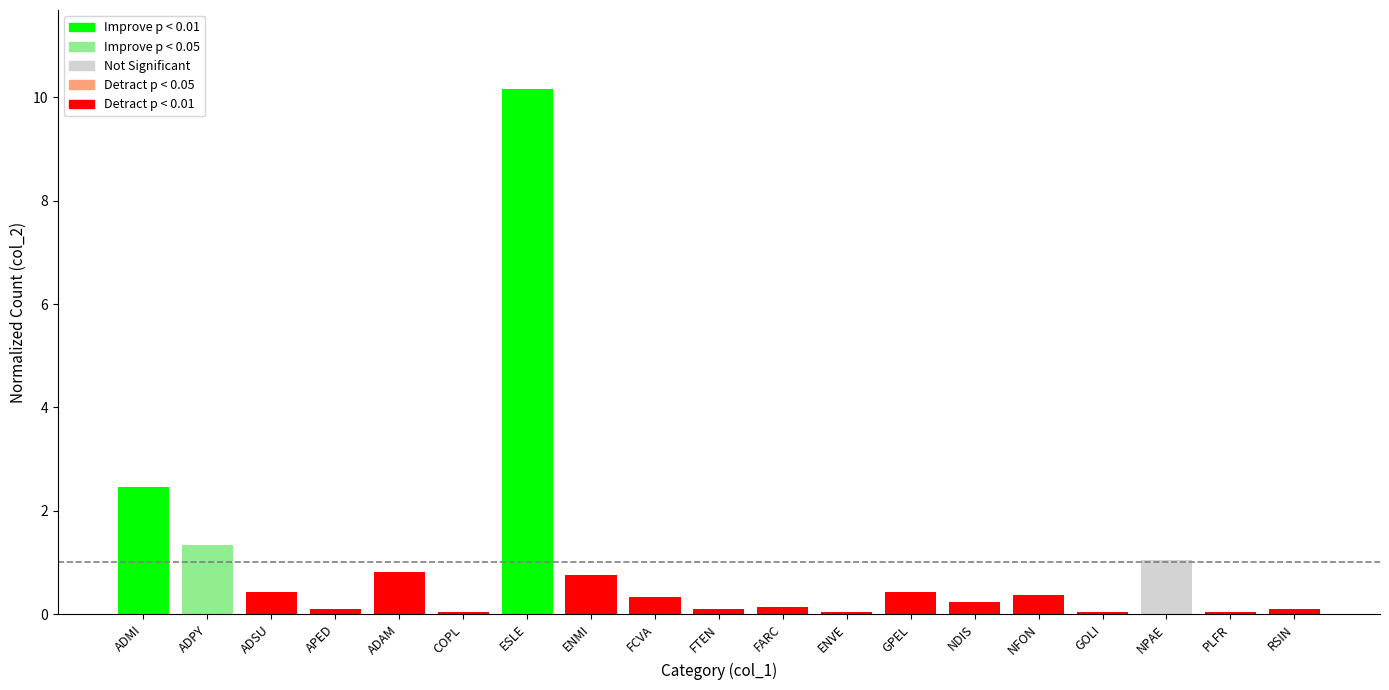

What is the difference between the maximum and minimum values?

10.1